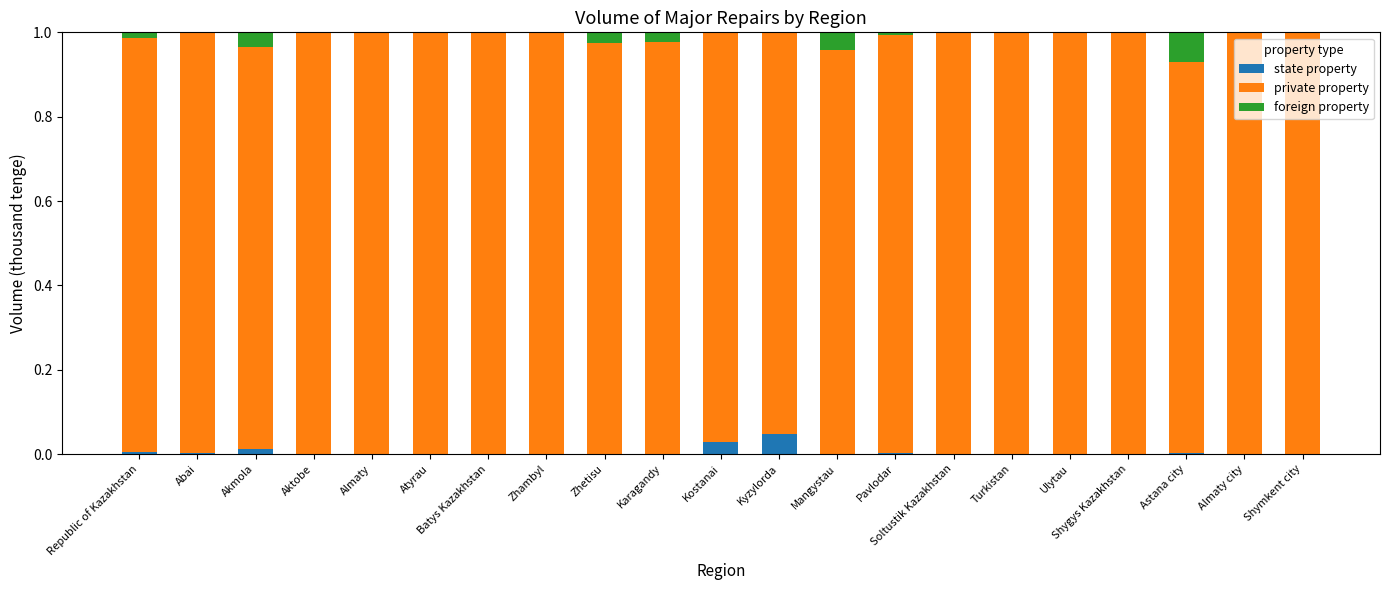

Does the chart contain stacked bars?

Yes